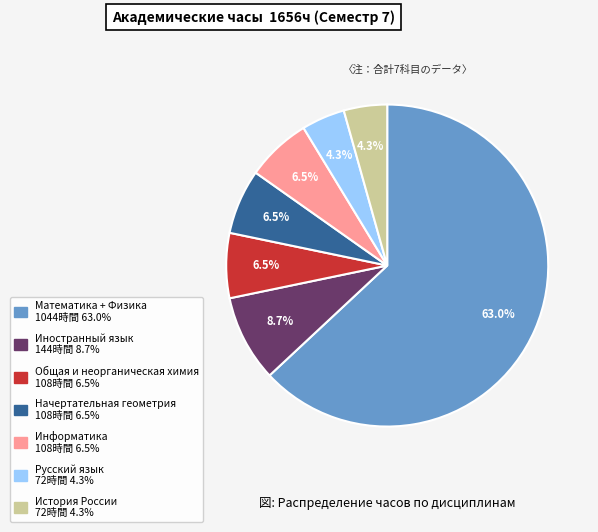

To the nearest percent, what is the difference between the Русский язык and Общая и неорганическая химия slice percentages?

2%